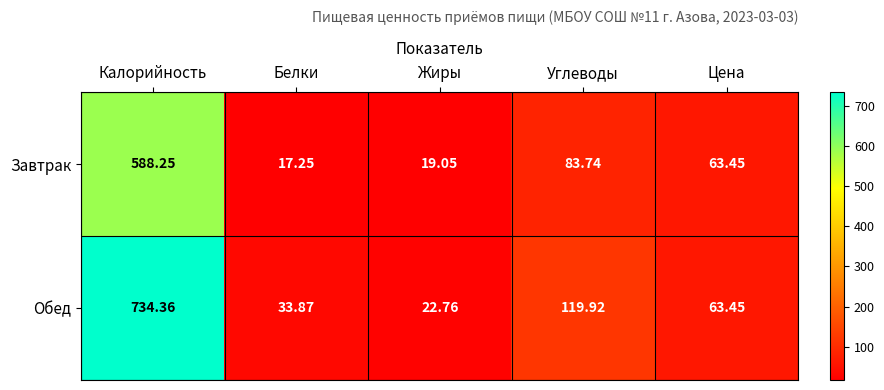

At which label does Завтрак first exceed 63?

Калорийность